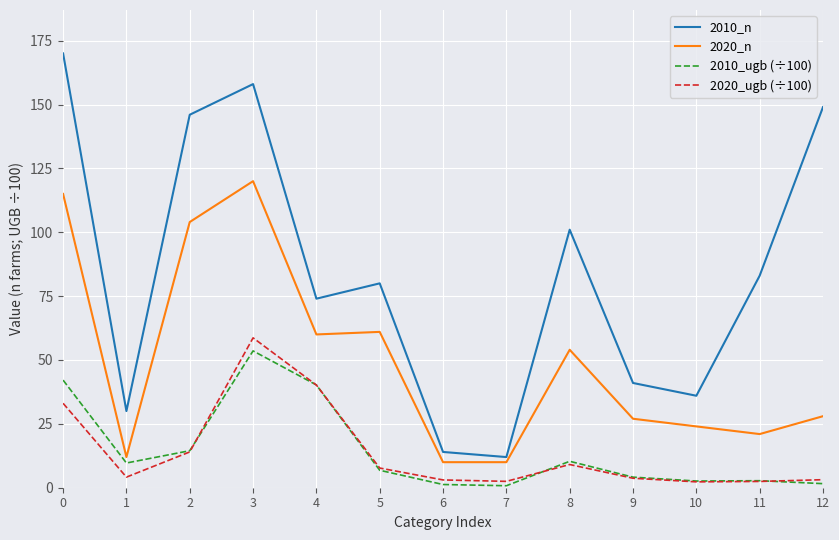

What is the maximum value shown in the chart?

170.0